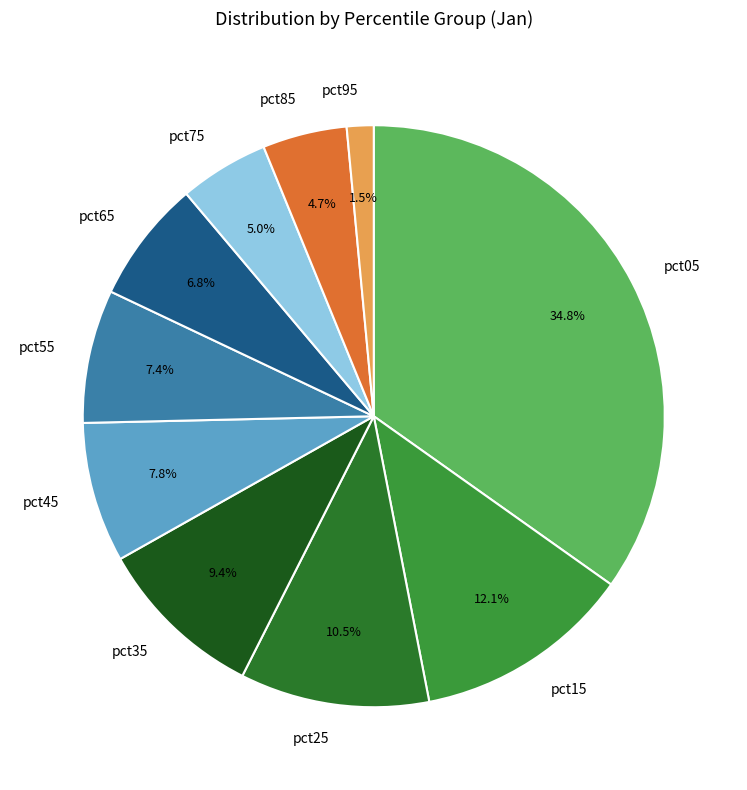

Does pct25 account for over 50% of the chart?

No